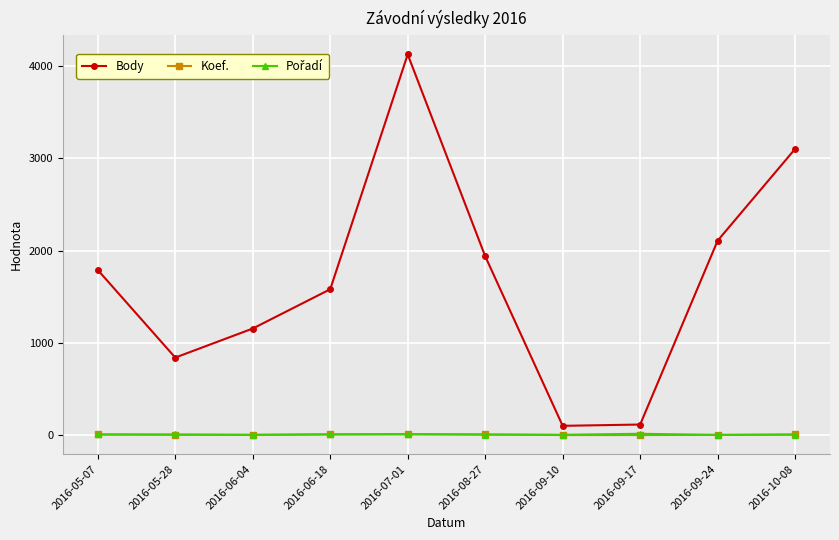

Which category has the highest value across all series?

2016-07-01